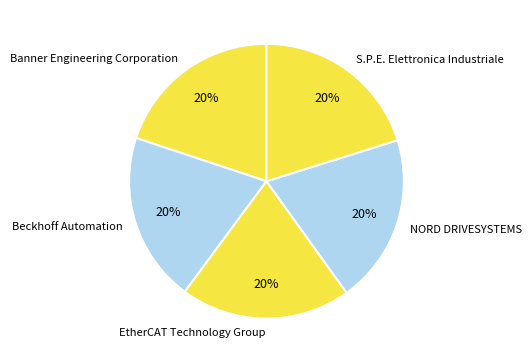

To the nearest percent, what percentage of the pie is EtherCAT Technology Group?

20%